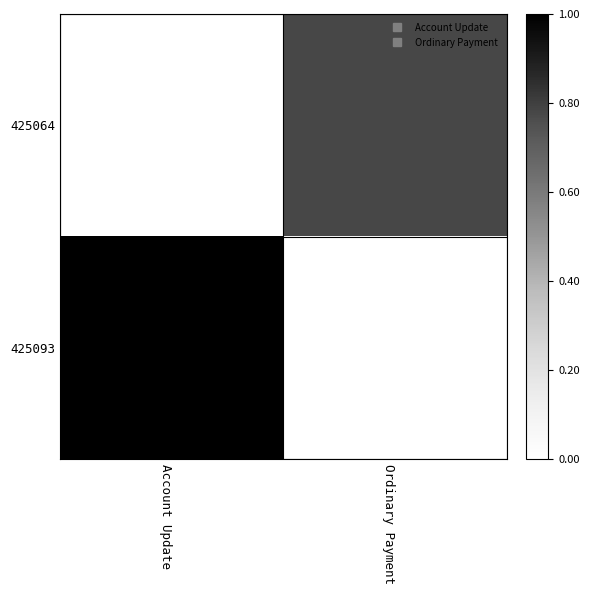

At which category is the sum across all series the highest?

Account Update